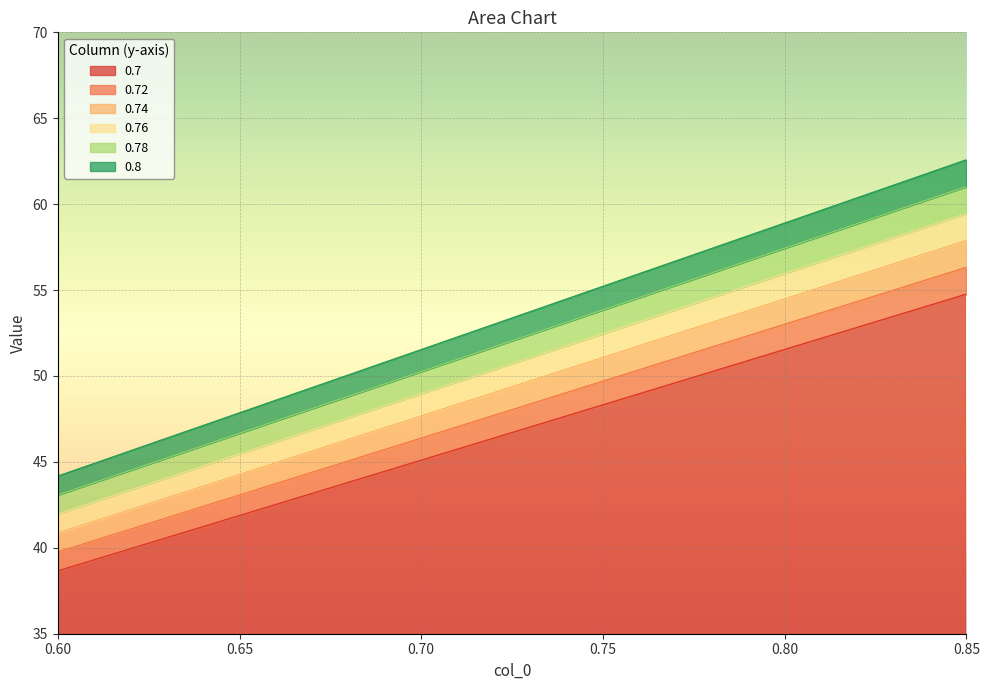

At how many categories does at least one series exceed 46?

23